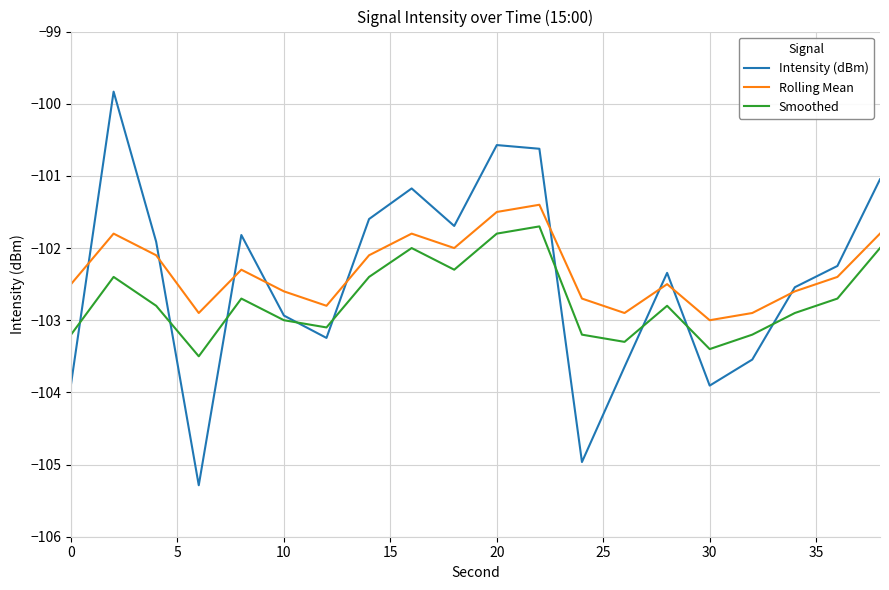

True or false: Smoothed and Rolling Mean intersect in this chart.

False